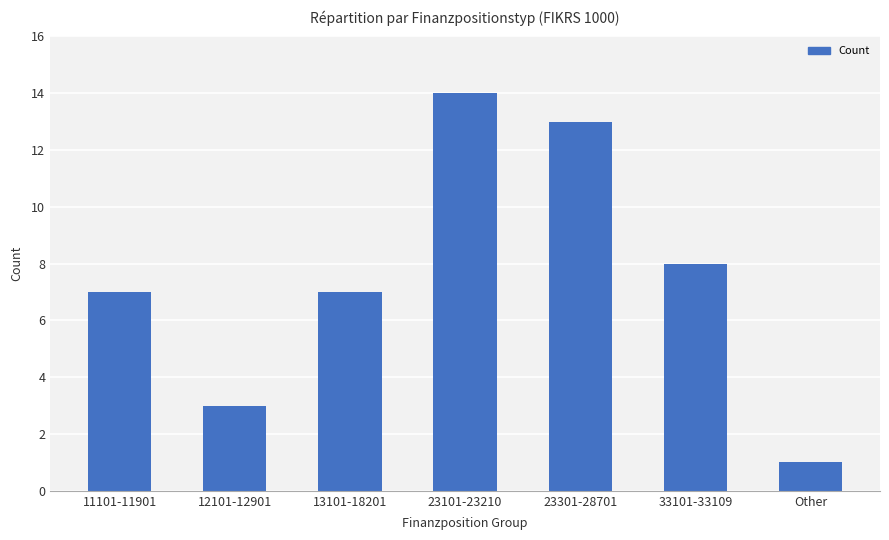

What is the average value?

8